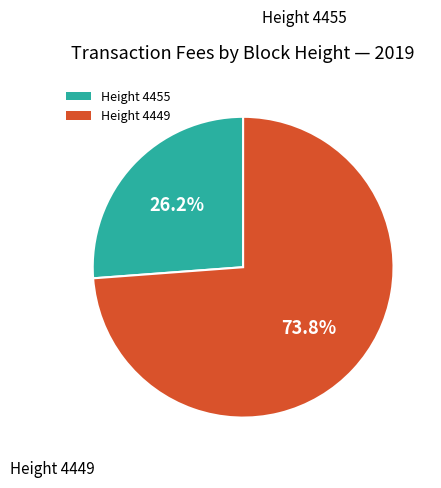

Rank the categories by value from highest to lowest.

Height 4449, Height 4455